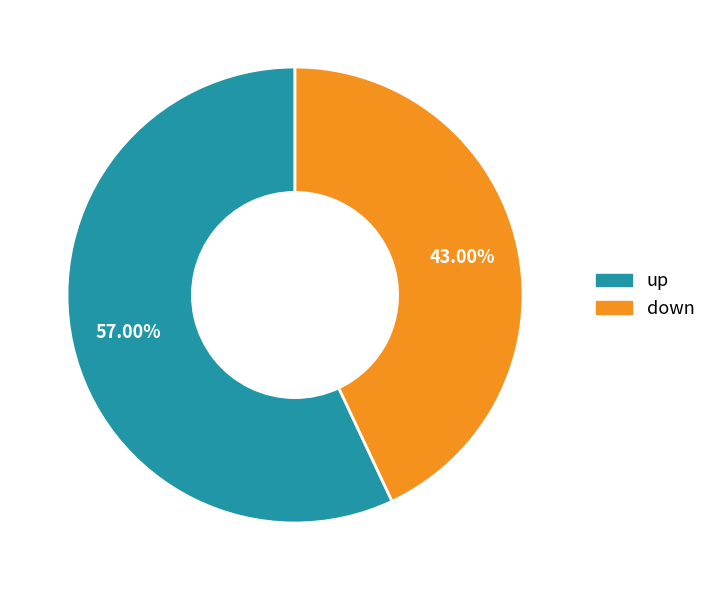

To the nearest percent, what is the combined percentage of down and up?

100%